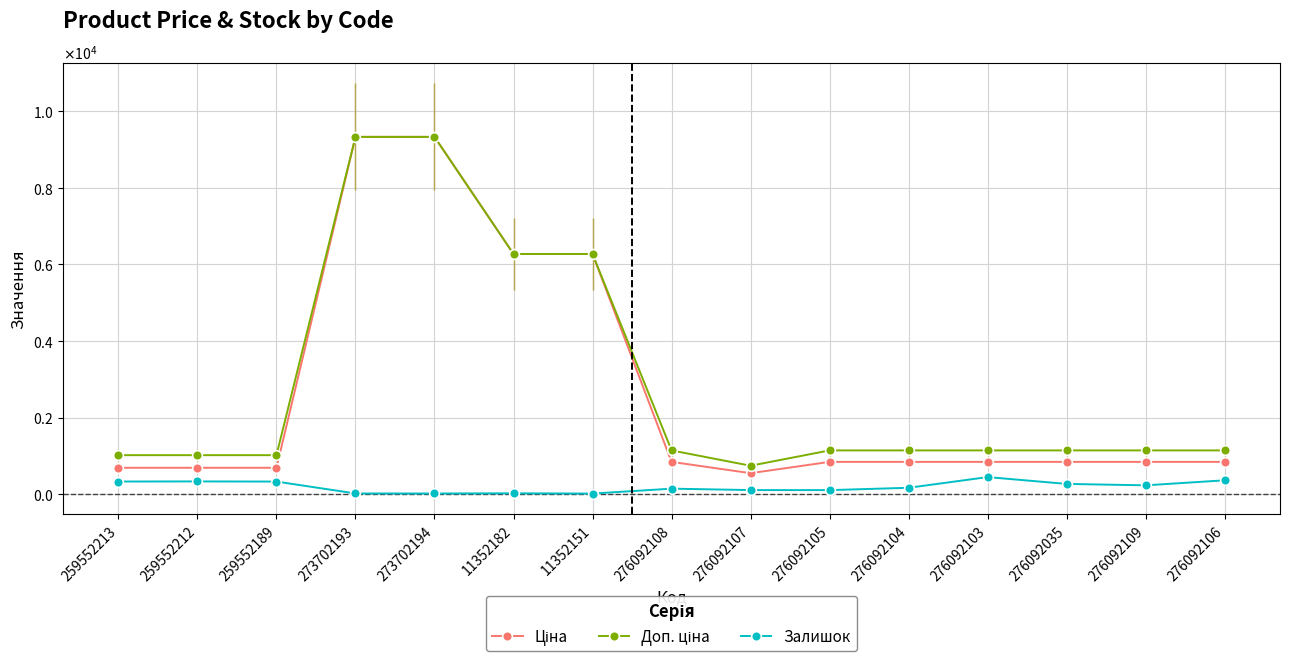

Where is the first local minimum for Доп. ціна?

276092107